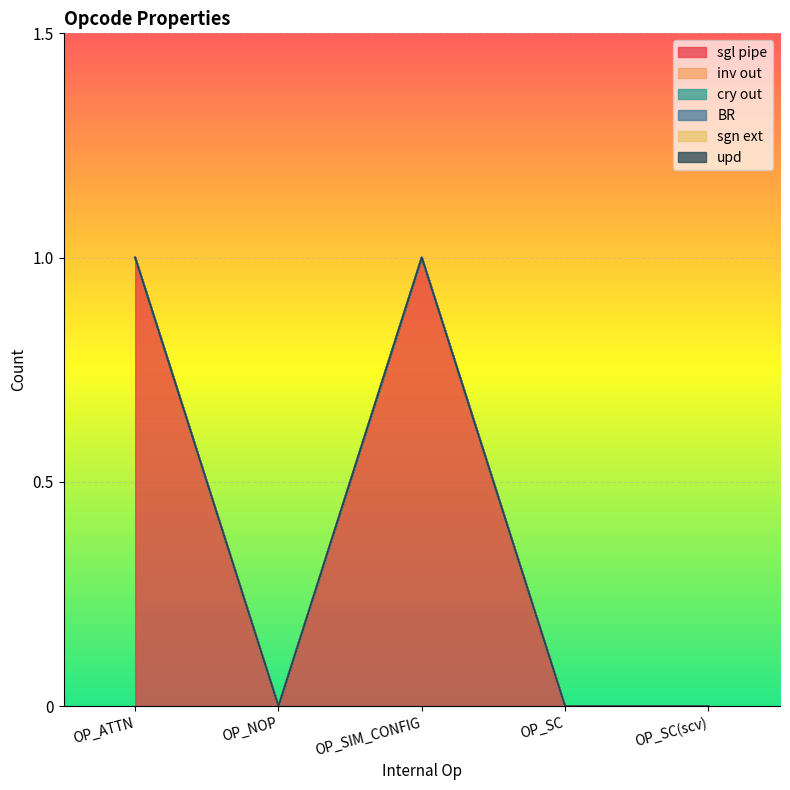

Count the number of data series in this chart.

6